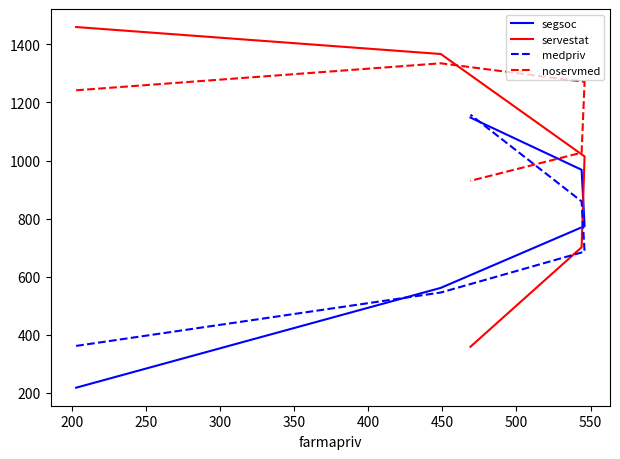

What is the minimum value shown in the chart?

217